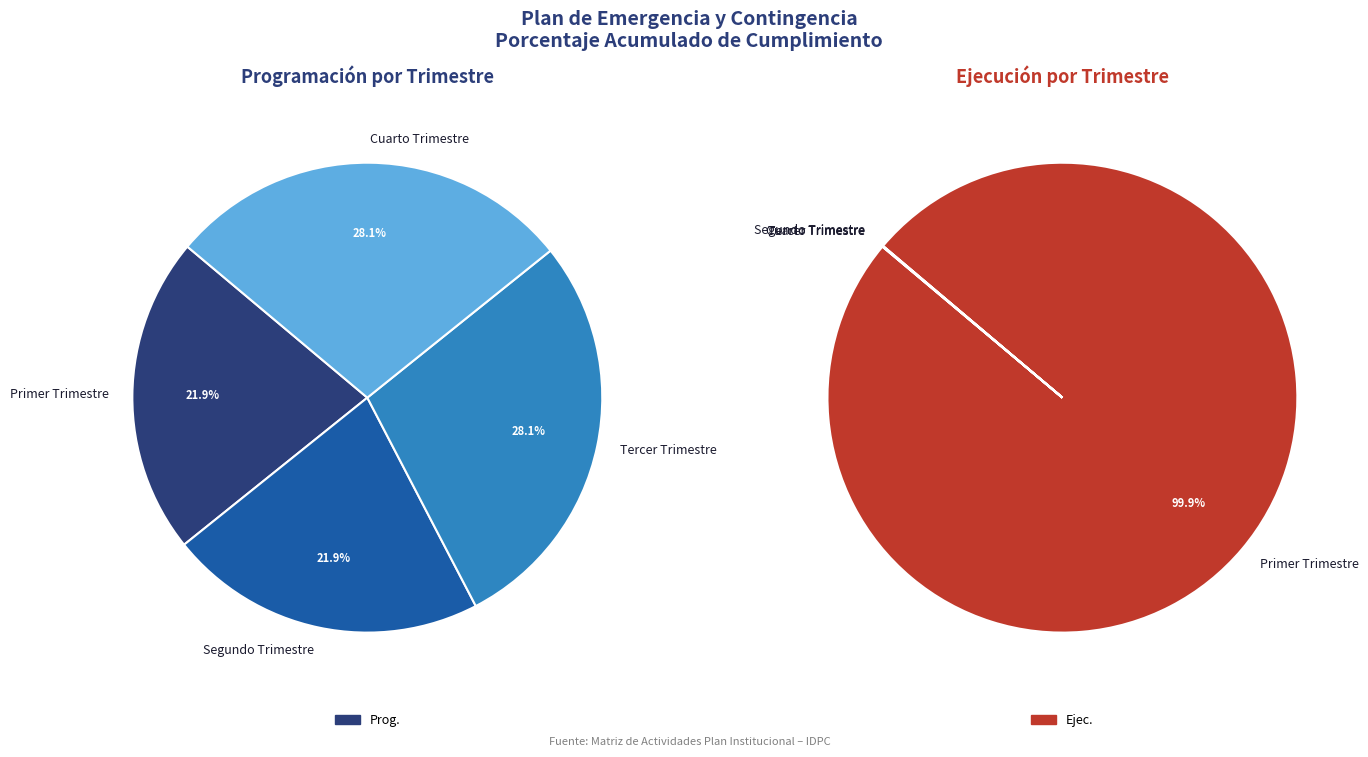

Which has a higher value, Tercer Trimestre or Primer Trimestre?

Tercer Trimestre